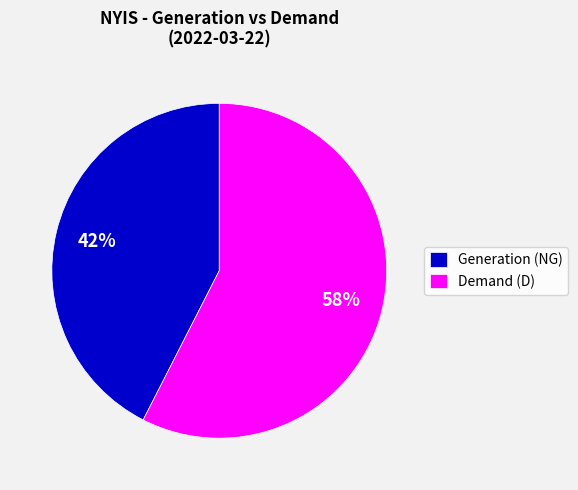

Does any single category account for the majority?

Yes